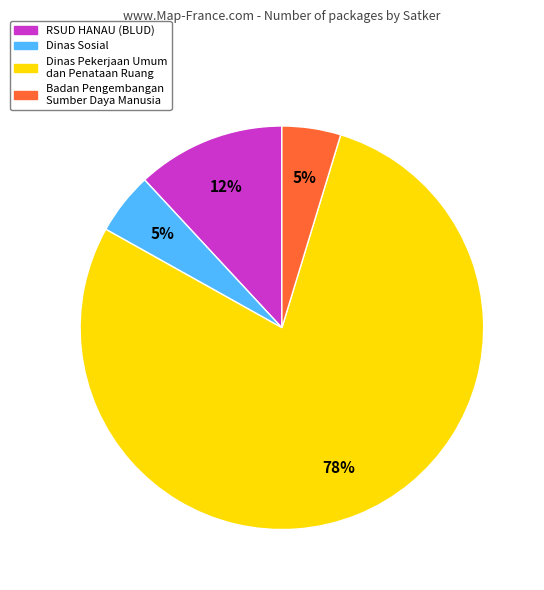

To the nearest percent, what is the combined percentage of Dinas Pekerjaan Umum dan Penataan Ruang and RSUD HANAU (BLUD)?

90%